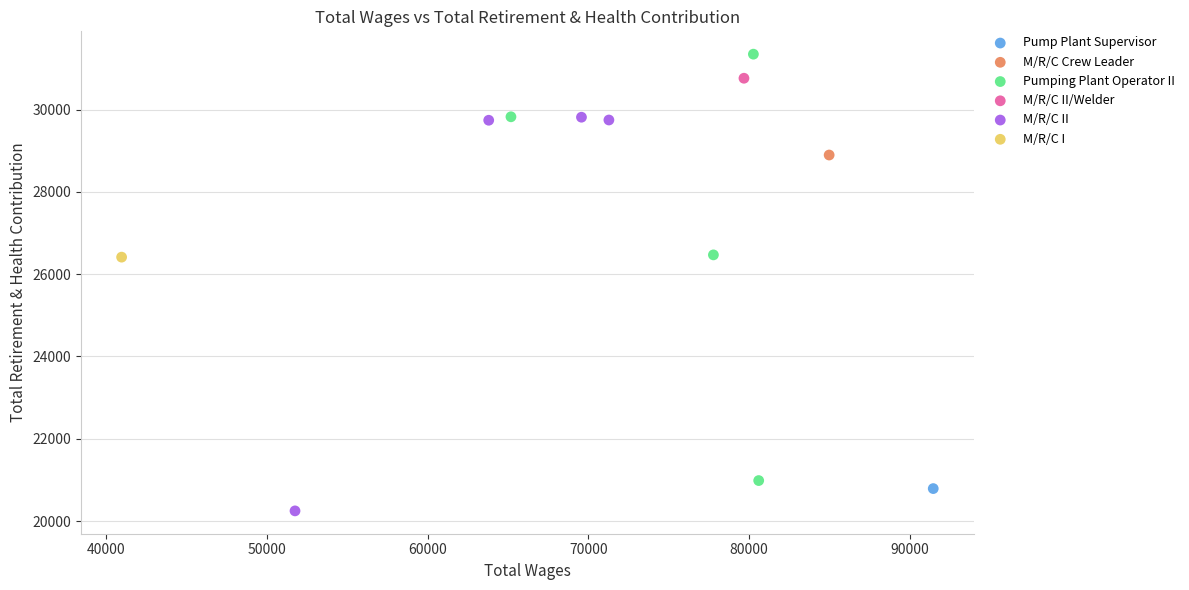

What are all the series names shown in the legend?

Pump Plant Supervisor, M/R/C Crew Leader, Pumping Plant Operator II, M/R/C II/Welder, M/R/C II, M/R/C I